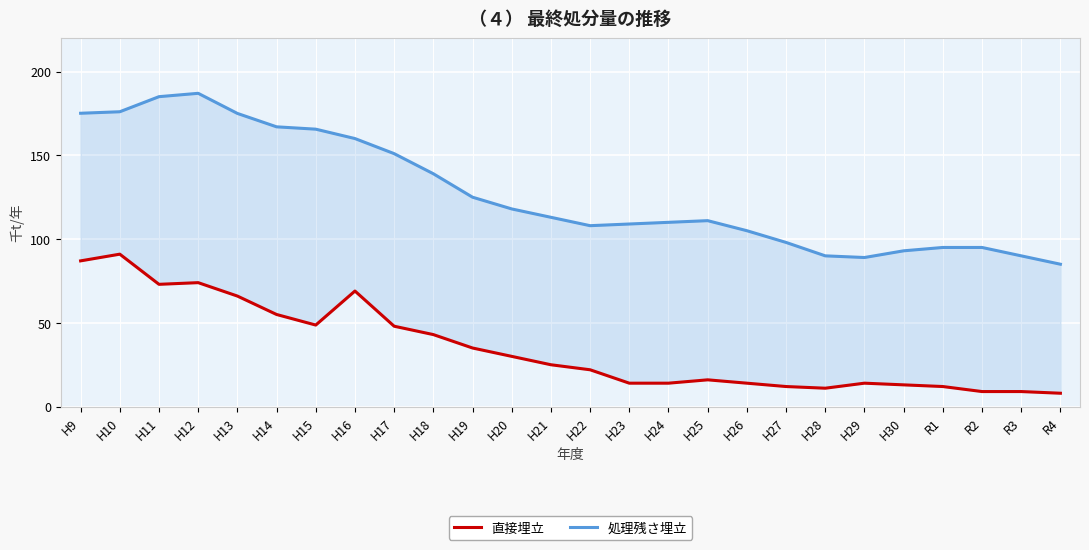

What is the sum of all 直接埋立 values?

912.7